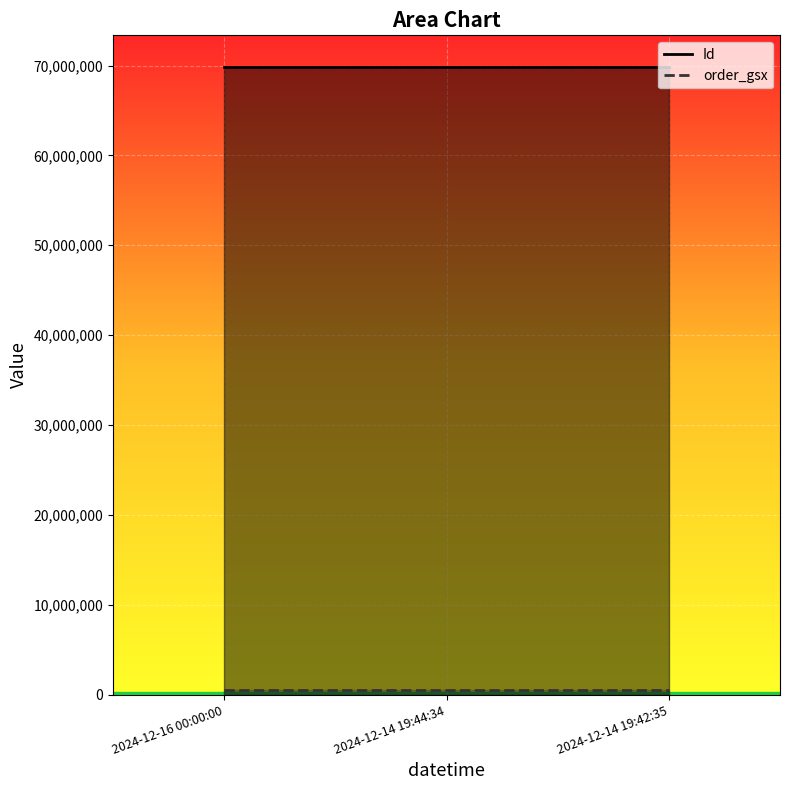

What are all the series names shown in the legend?

Id, order_gsx